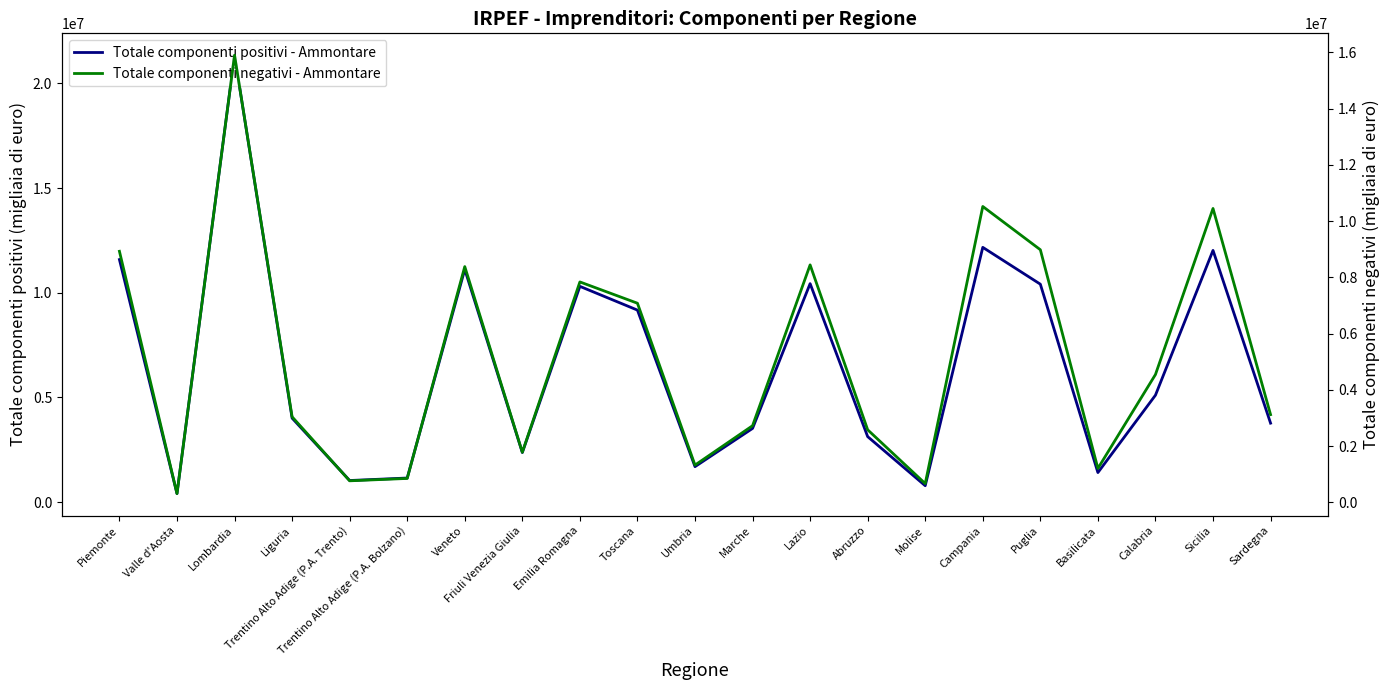

What is the sum of all Totale componenti negativi - Ammontare values?

109455041